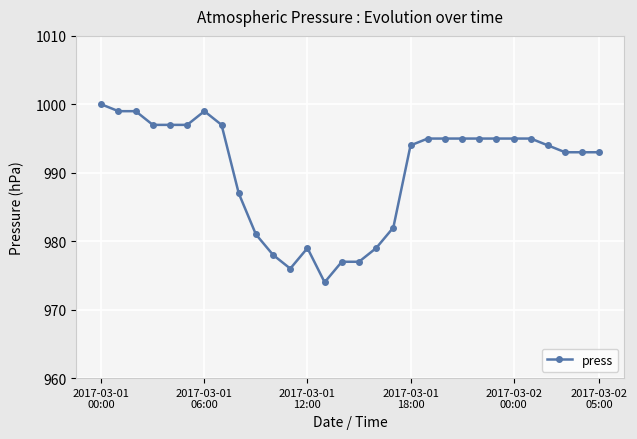

True or false: the data has more than 1 interior local peaks.

True